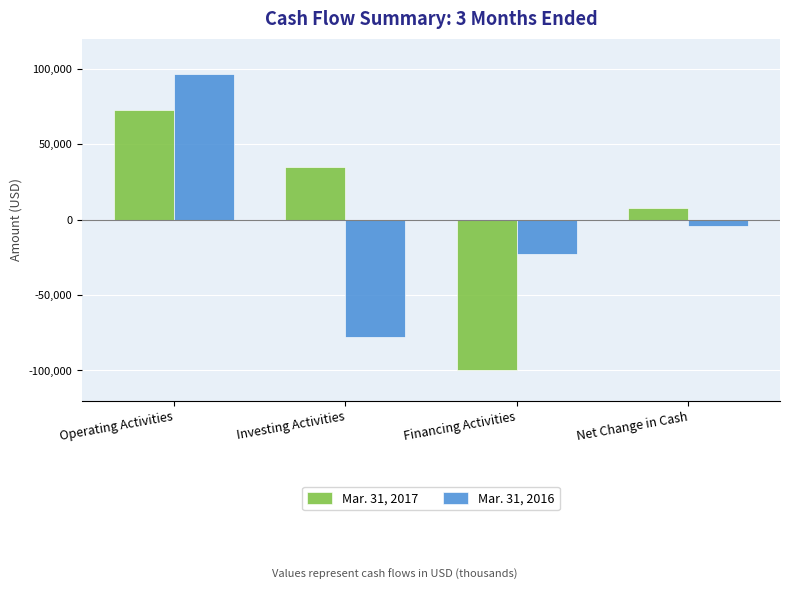

What is the minimum value shown in the chart?

-99882